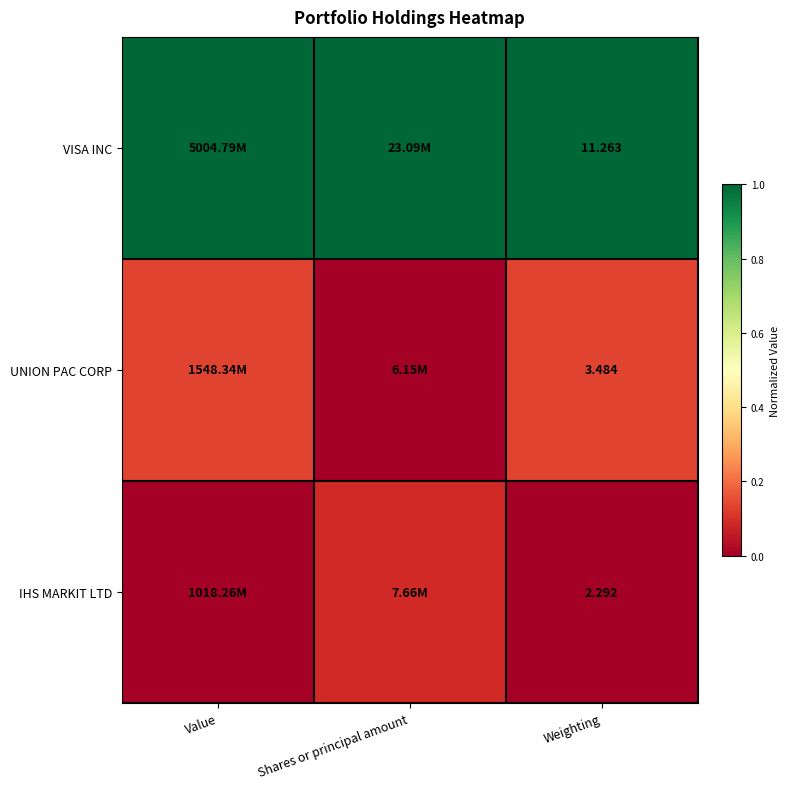

Rank the series at Weighting from highest to lowest value.

VISA INC, UNION PAC CORP, IHS MARKIT LTD